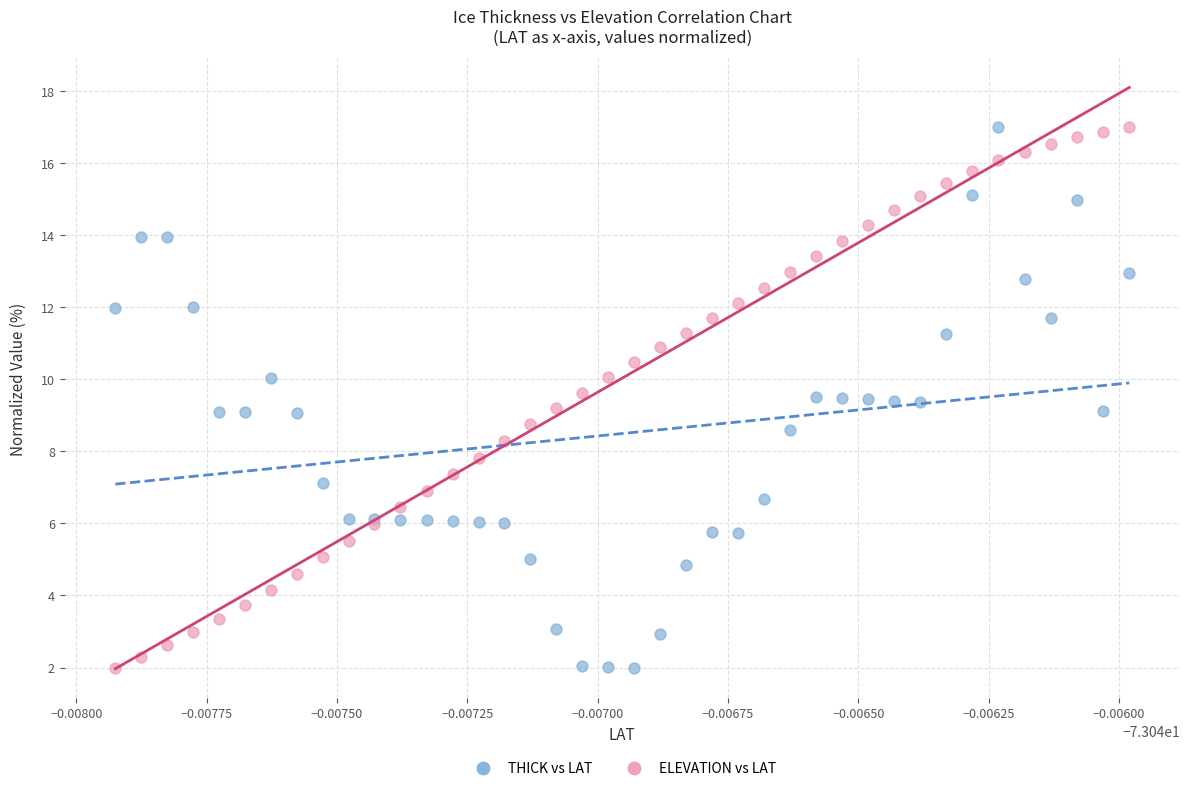

What are all the series names shown in the legend?

THICK vs LAT, ELEVATION vs LAT